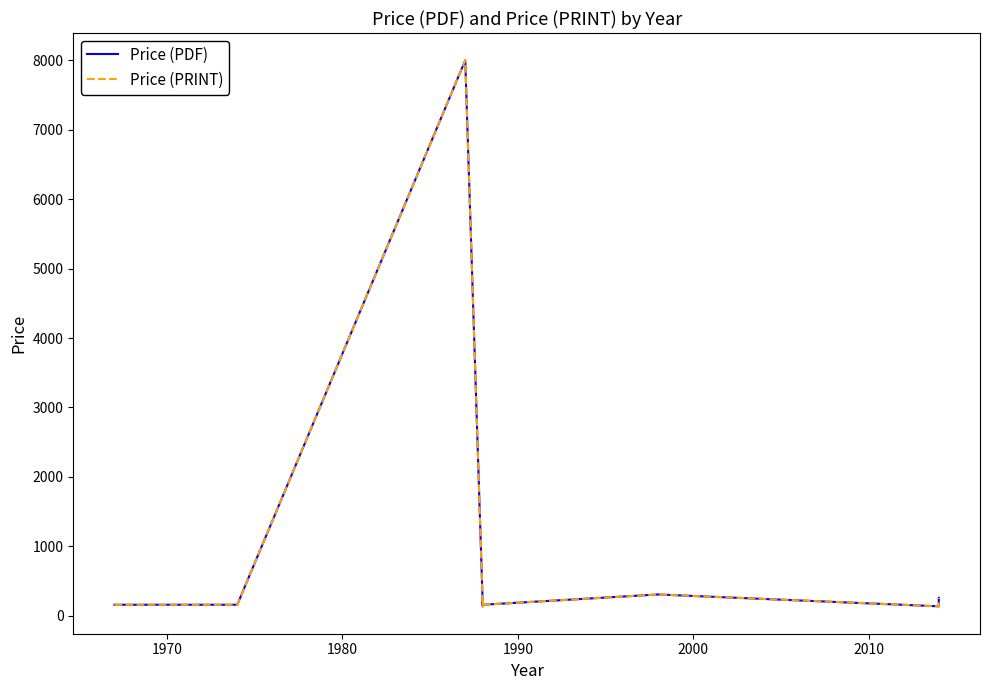

At how many categories does at least one series exceed 262?

2